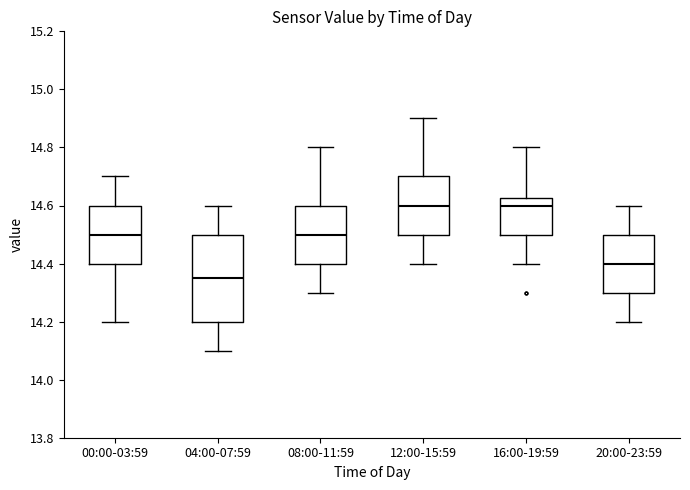

Comparing the boxes themselves (not the whiskers), which one is the tallest?

04:00-07:59